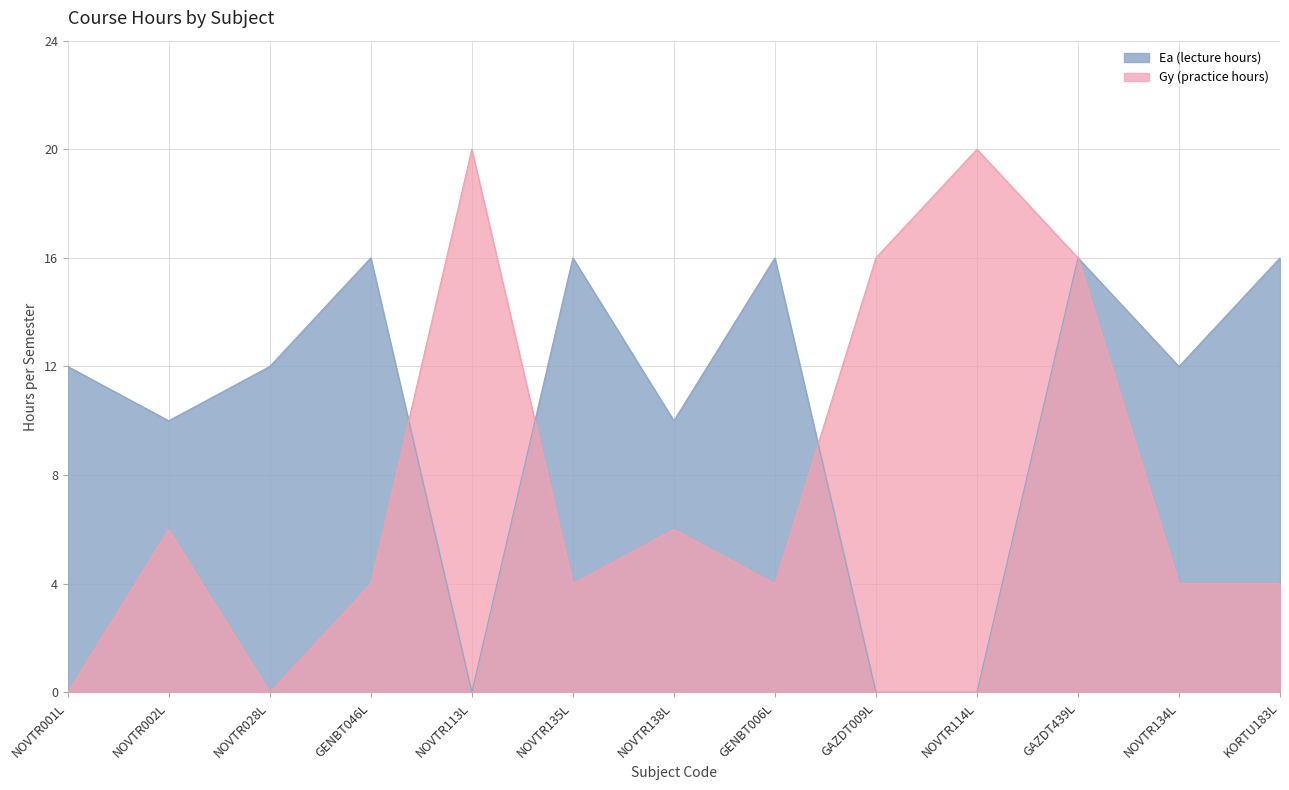

True or false: Ea (lecture hours) and Gy (practice hours) cross at least once.

True